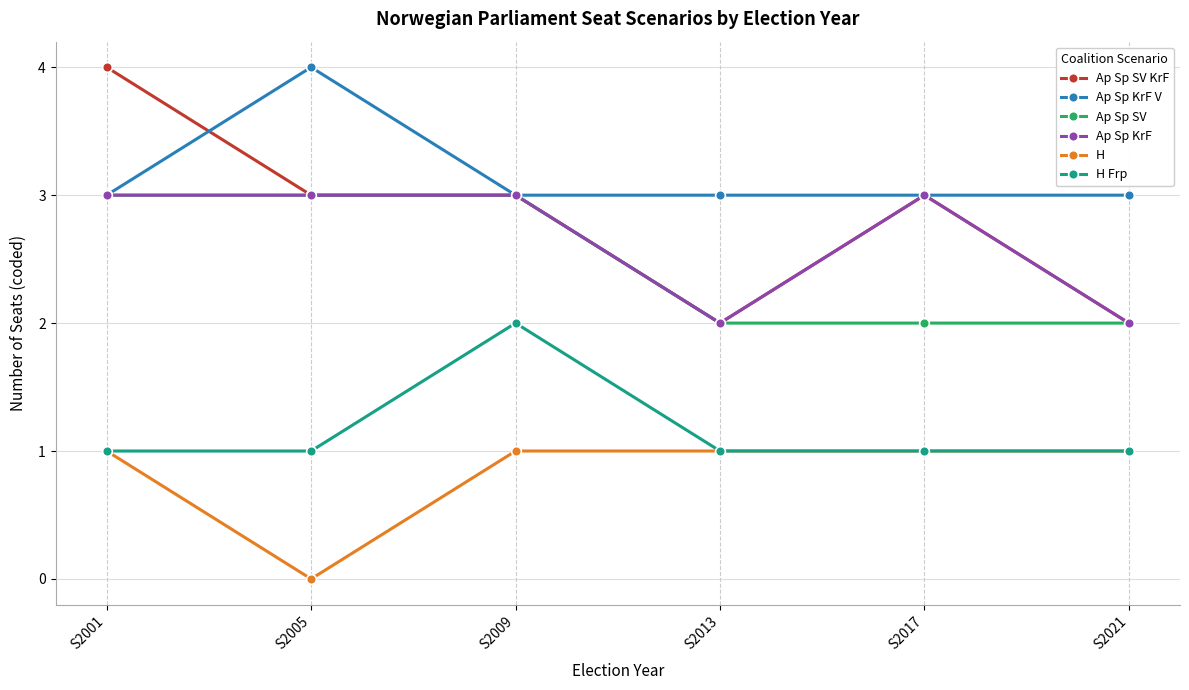

Count the Ap Sp SV KrF values in the range 2 to 3.

5